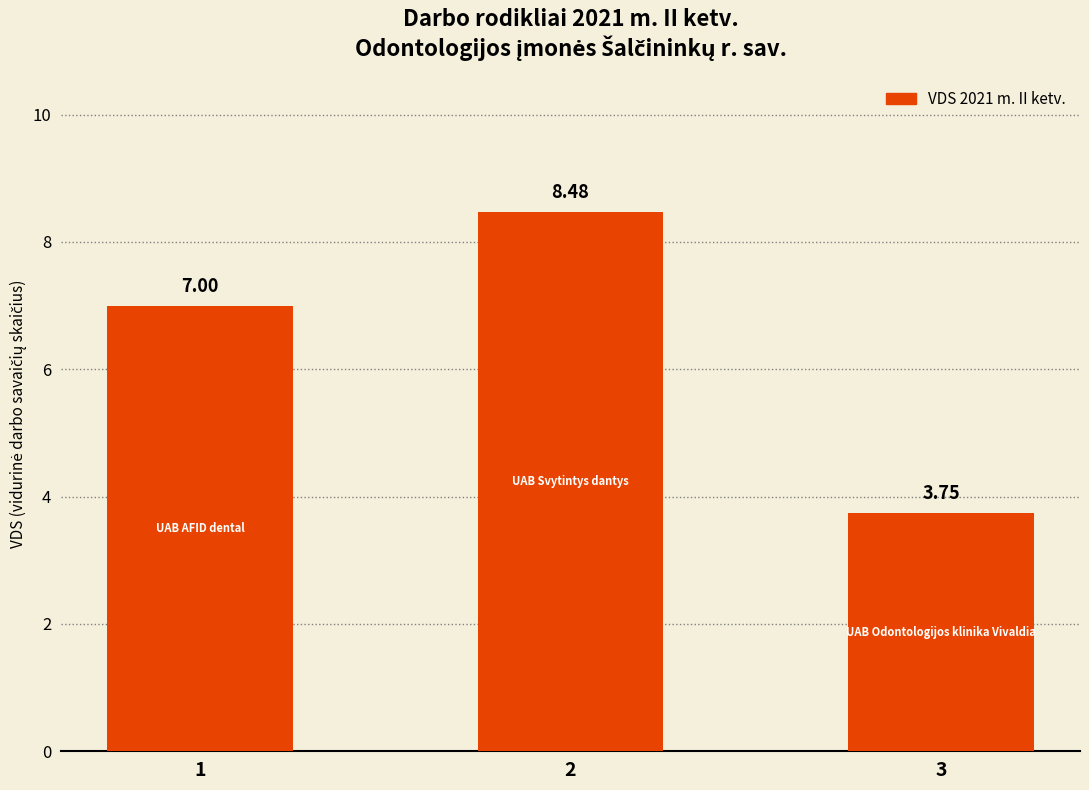

List the labels in order of value, smallest first.

3, 1, 2